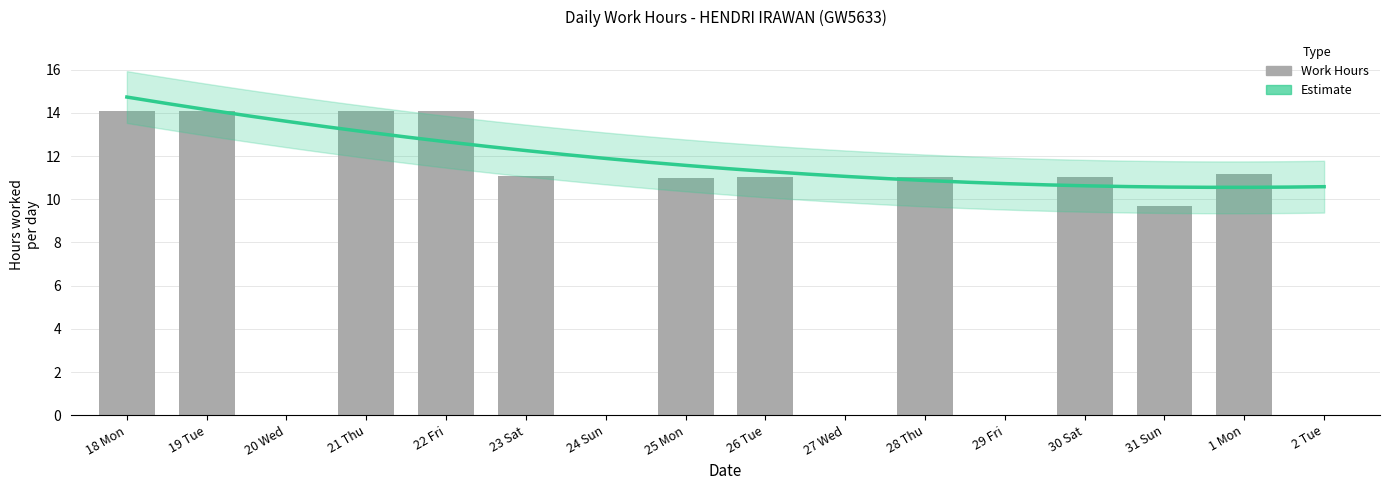

Reading right to left, extract all data points from this chart.

2 Tue=0.0	1 Mon=11.2	31 Sun=9.7	30 Sat=11.0	29 Fri=0.0	28 Thu=11.0	27 Wed=0.0	26 Tue=11.0	25 Mon=11.0	24 Sun=0.0	23 Sat=11.1	22 Fri=14.1	21 Thu=14.1	20 Wed=0.0	19 Tue=14.1	18 Mon=14.1